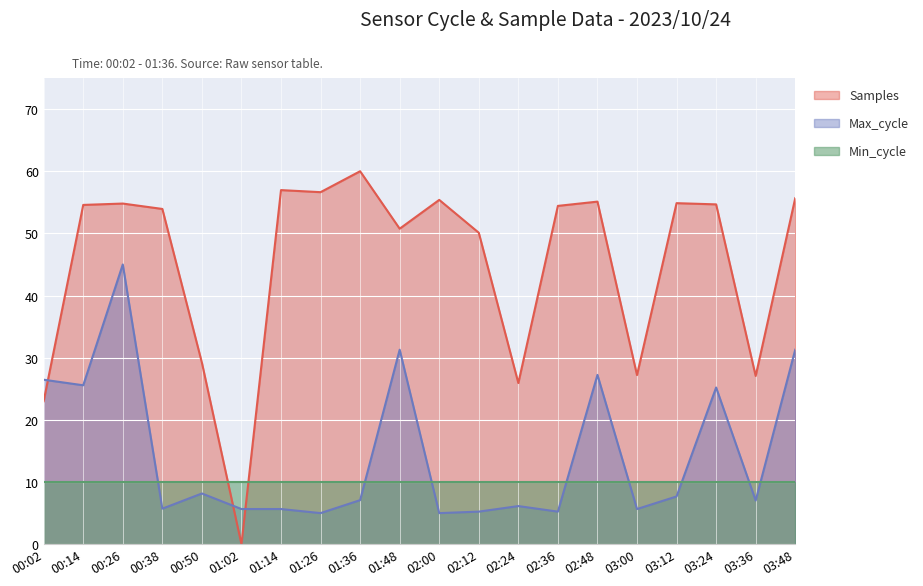

What is the total value across all series at 00:26?

109.8